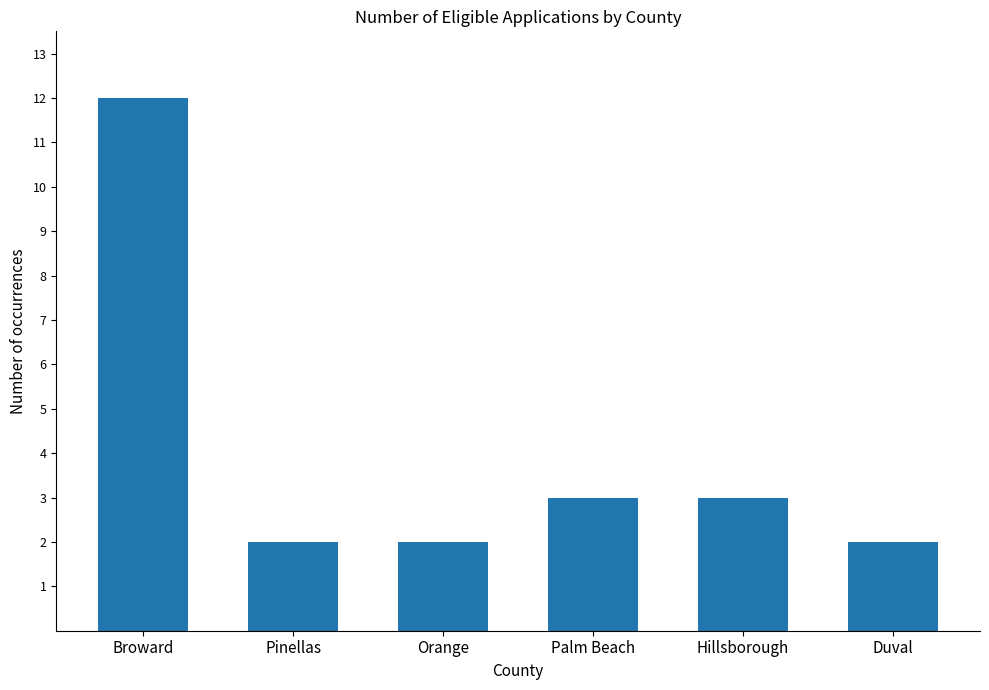

Count the values in the range 2 to 3.

5